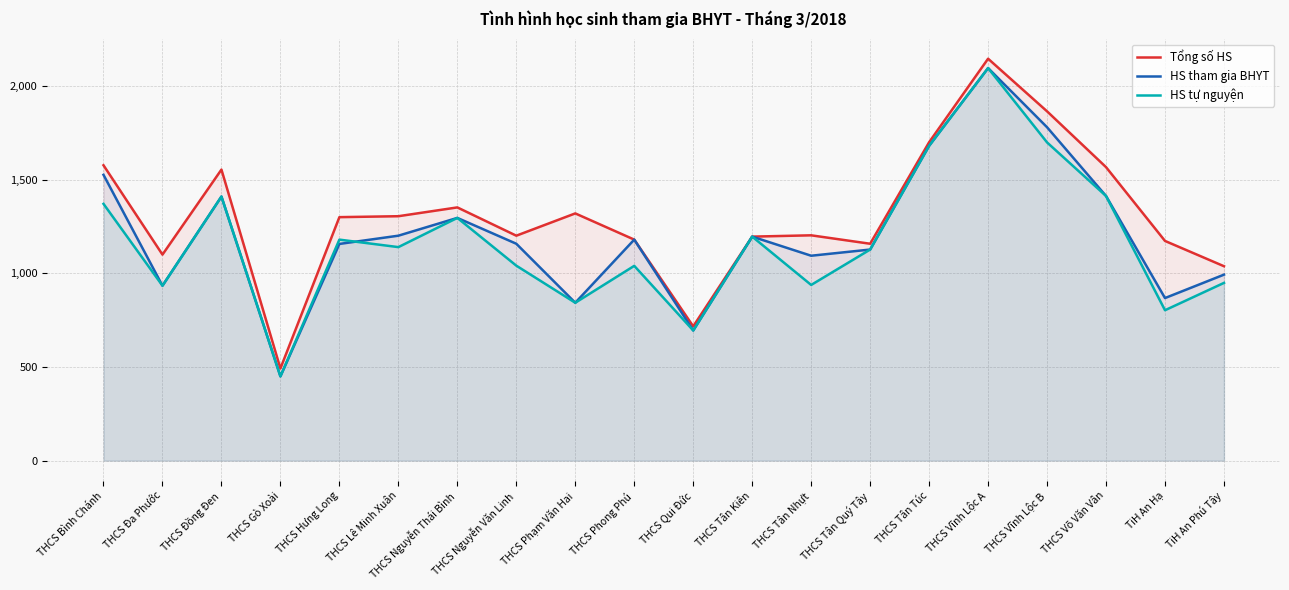

What is the label of the 2nd point from the left?

THCS Đa Phước